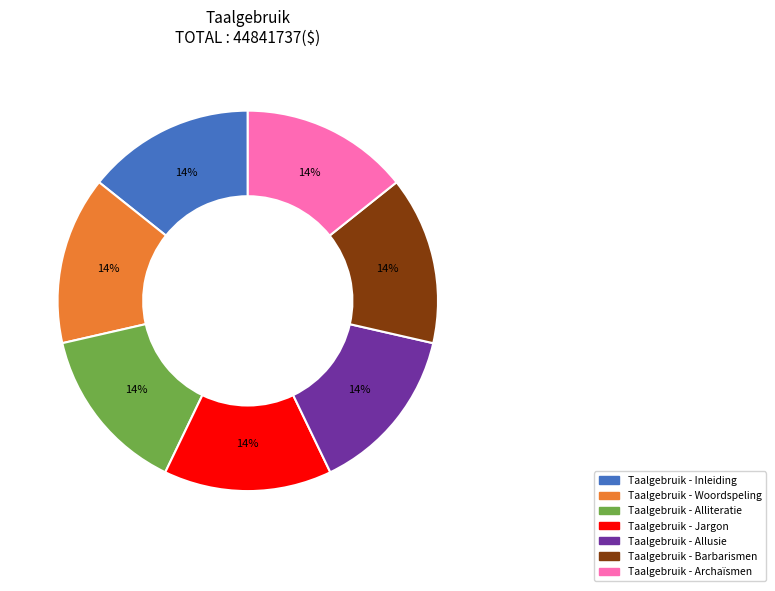

Does Taalgebruik - Alliteratie account for over 50% of the chart?

No